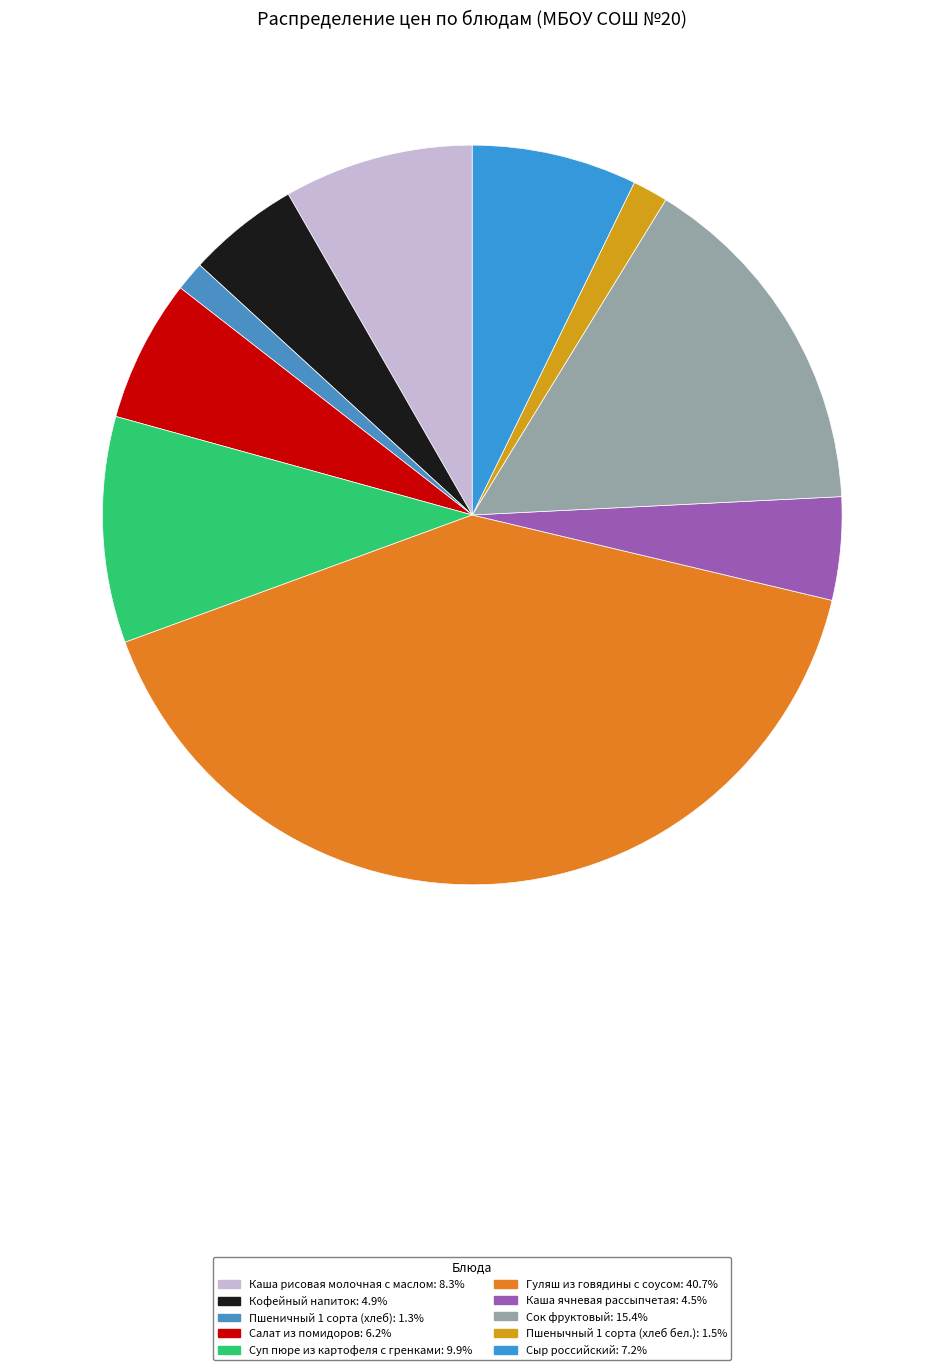

Which category has the biggest portion of the pie?

Гуляш из говядины с соусом